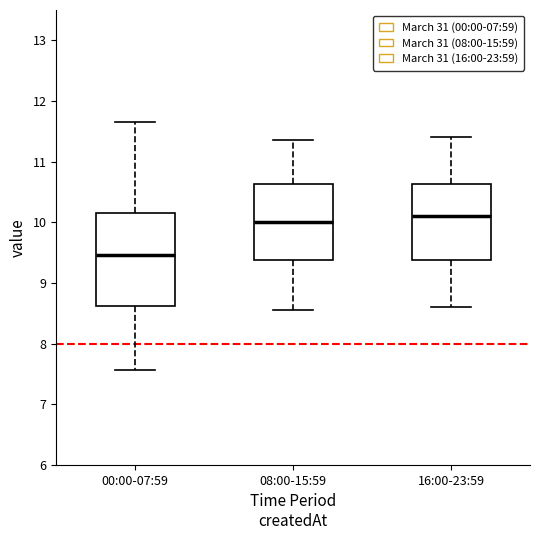

Reading left to right, transcribe this box plot: for each box, give where its median line is, the range the box spans, and where its two whiskers end, as read against the y-axis. The values are not printed on the chart, so give them approximately, as read against the axis.

00:00-07:59: median 9.5, box 8.6 to 10.2, whiskers 7.6 to 11.7
08:00-15:59: median 10.0, box 9.4 to 10.6, whiskers 8.6 to 11.4
16:00-23:59: median 10.1, box 9.4 to 10.6, whiskers 8.6 to 11.4